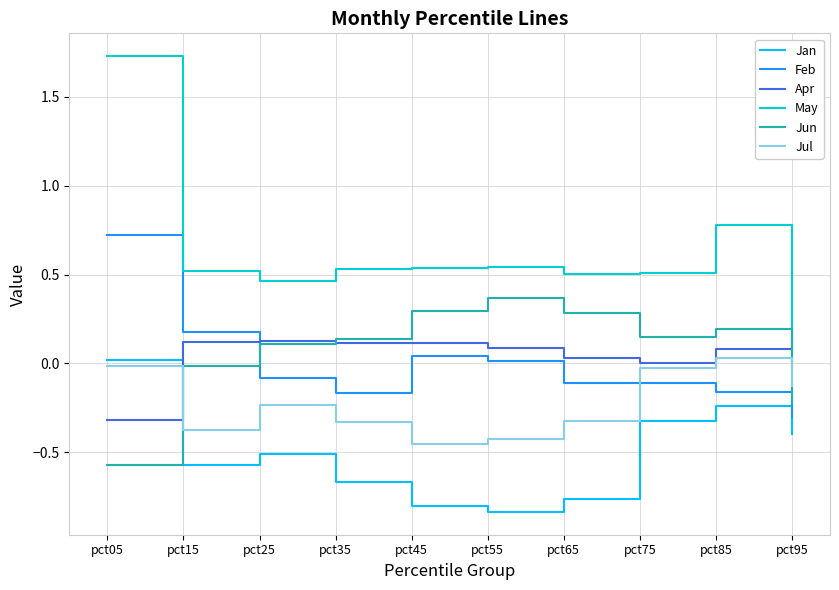

What is the difference between the highest and lowest values at pct55?

1.4